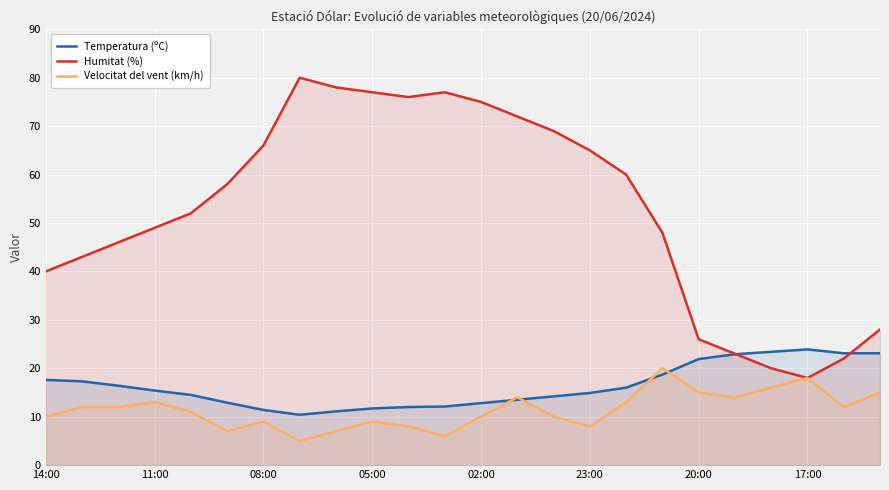

True or false: Humitat (%) has more than 0 interior local peaks.

True